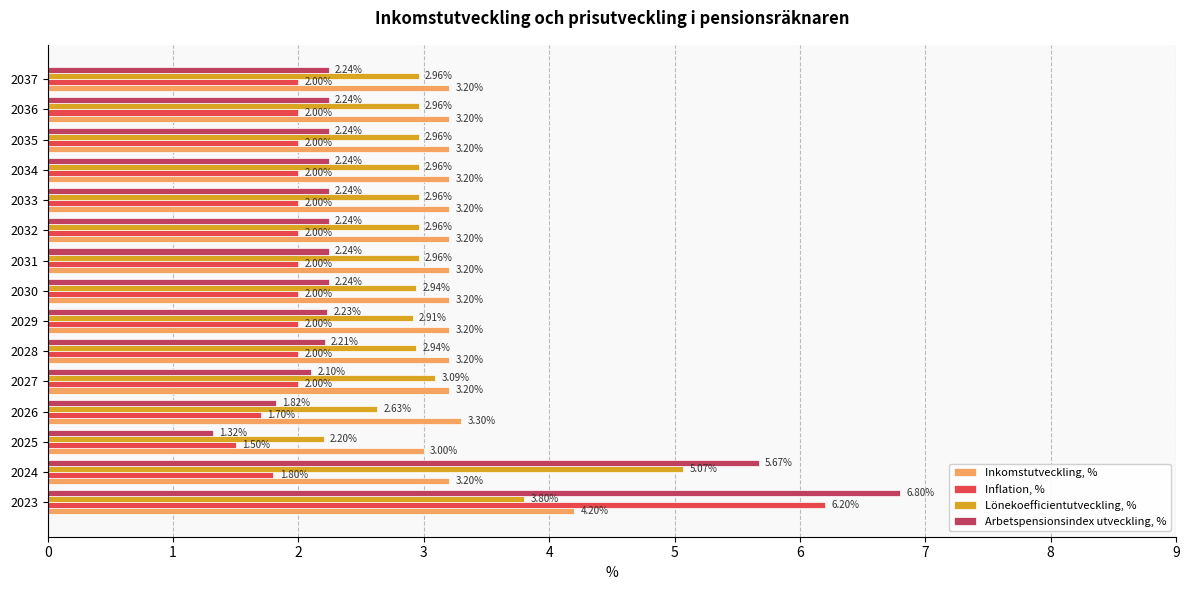

Which category has the lowest value in the Inkomstutveckling, % series?

2025